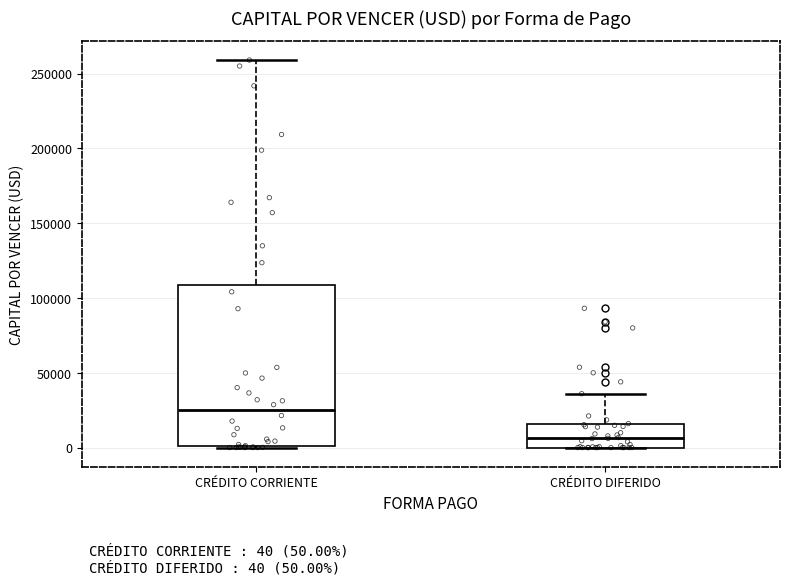

Which box is the tallest, from its lower edge to its upper edge?

CRÉDITO CORRIENTE